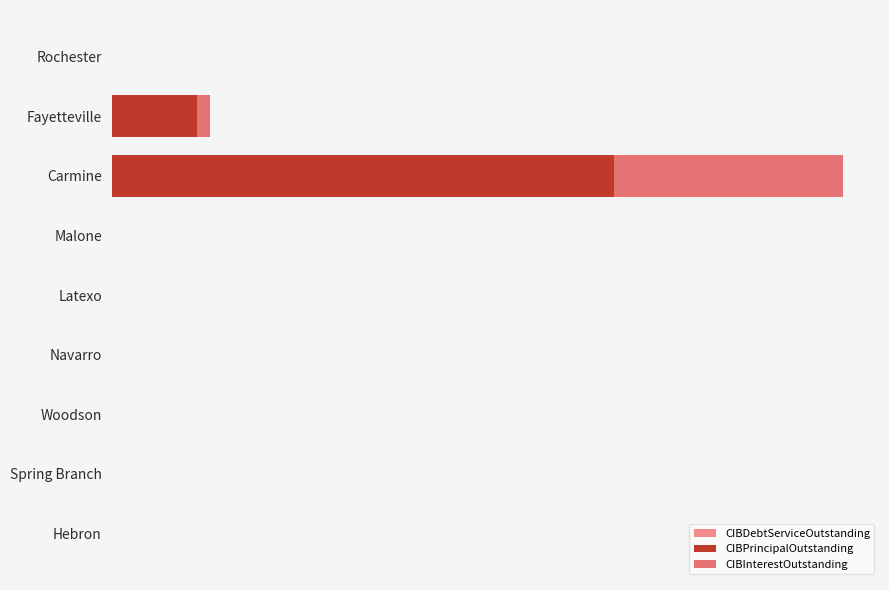

What are all the series names shown in the legend?

CIBDebtServiceOutstanding, CIBPrincipalOutstanding, CIBInterestOutstanding